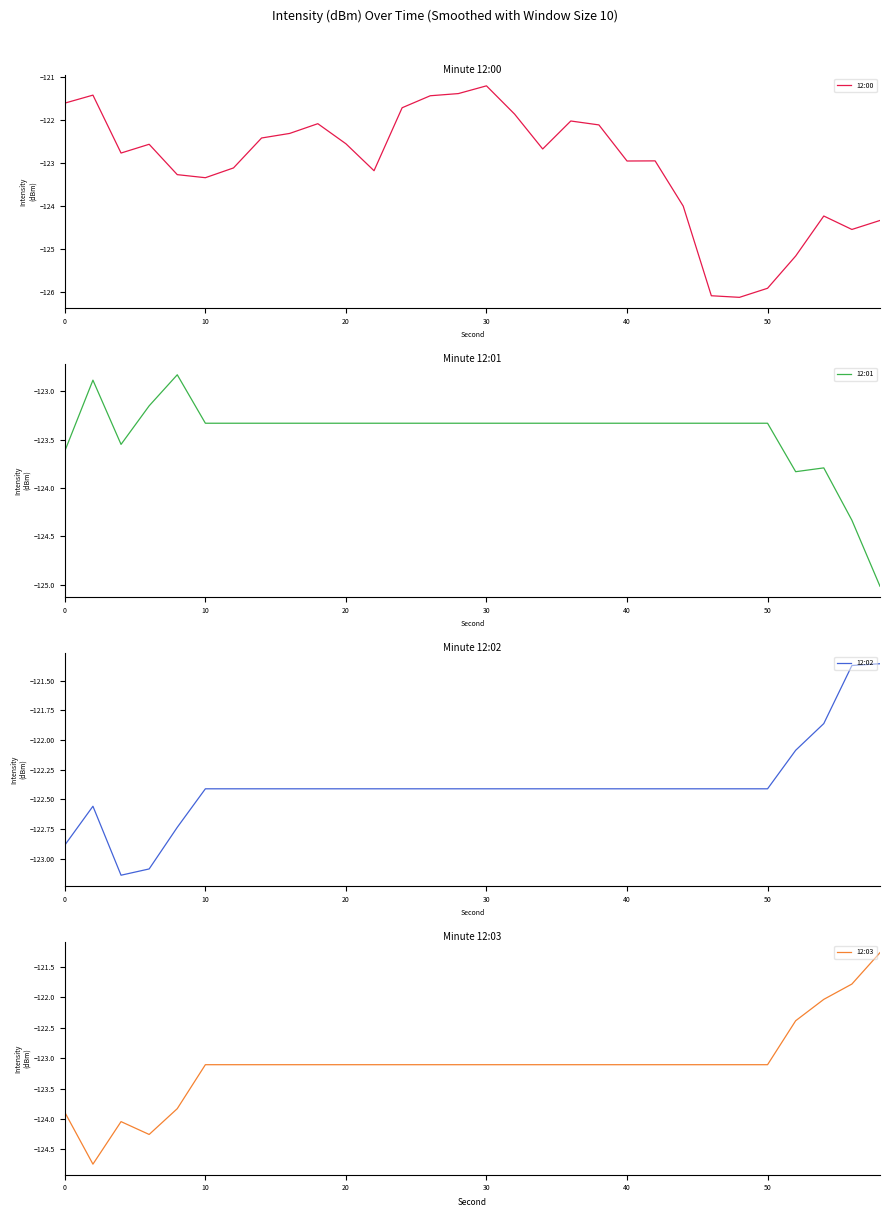

The 12:03 series shows -210.3 at 0. True or false?

False